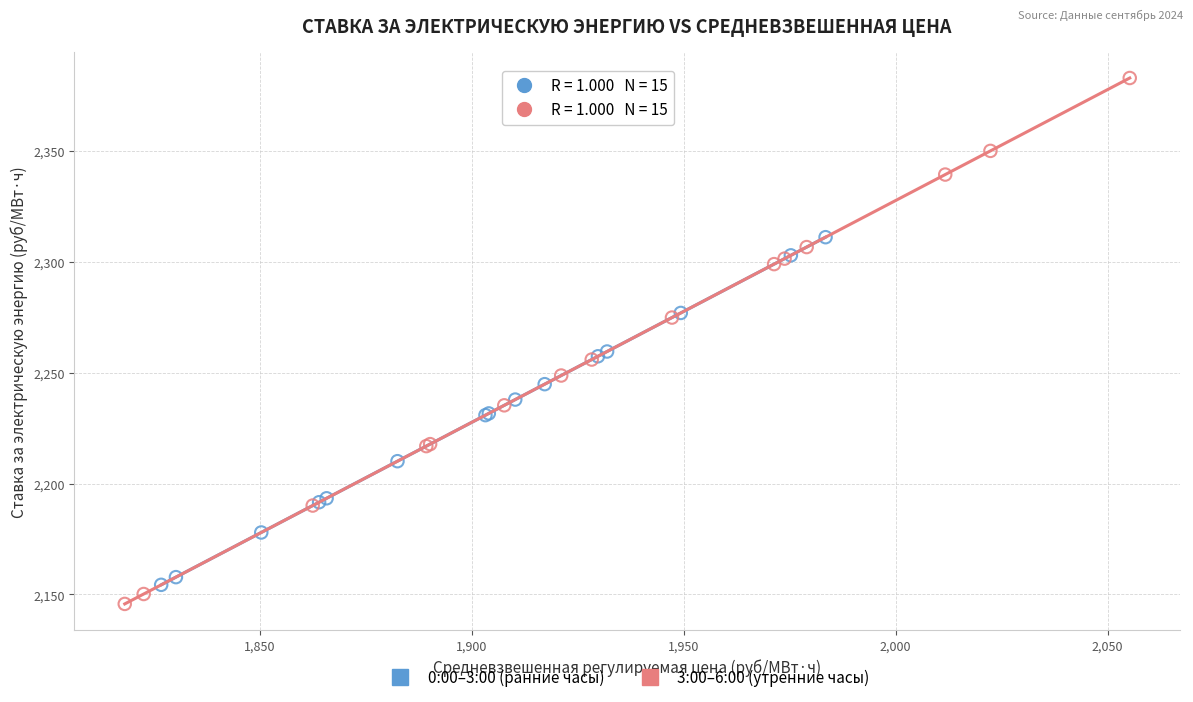

Which series contains the highest Y value?

3:00–6:00 (утренние часы)